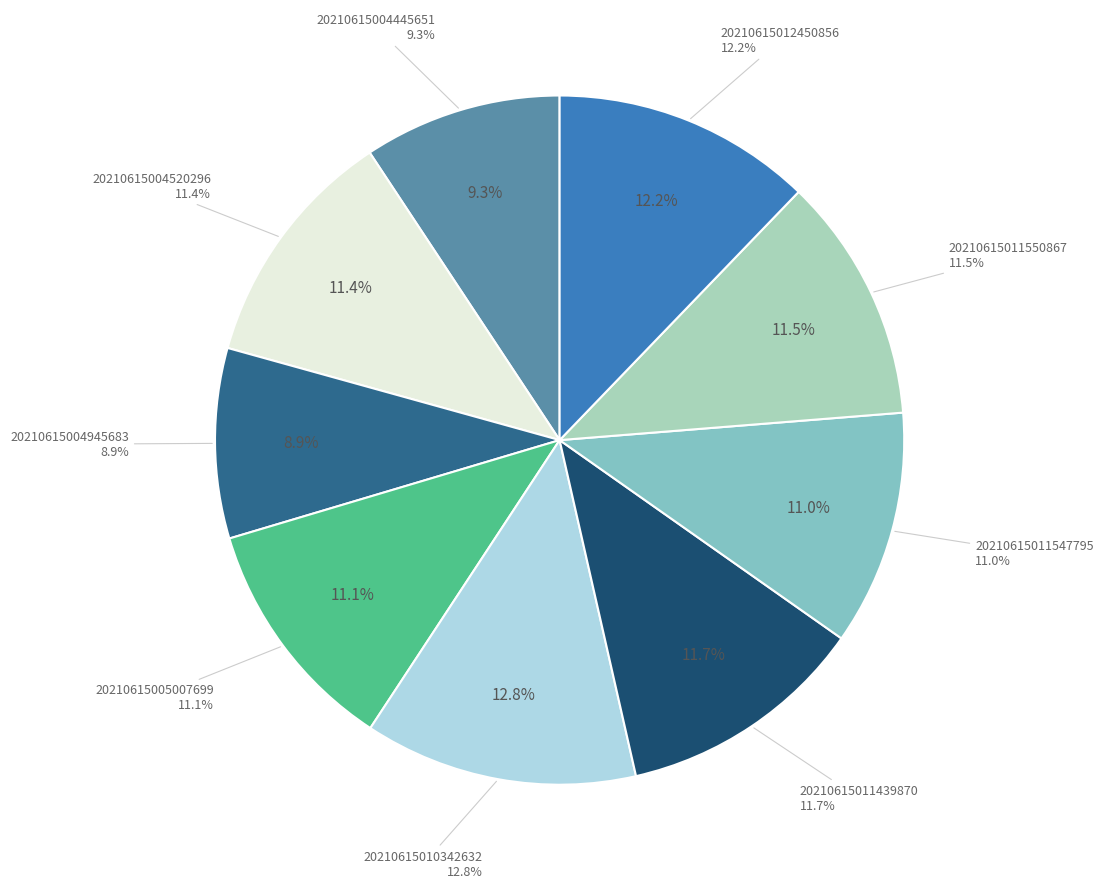

Count the number of slices in the pie.

9